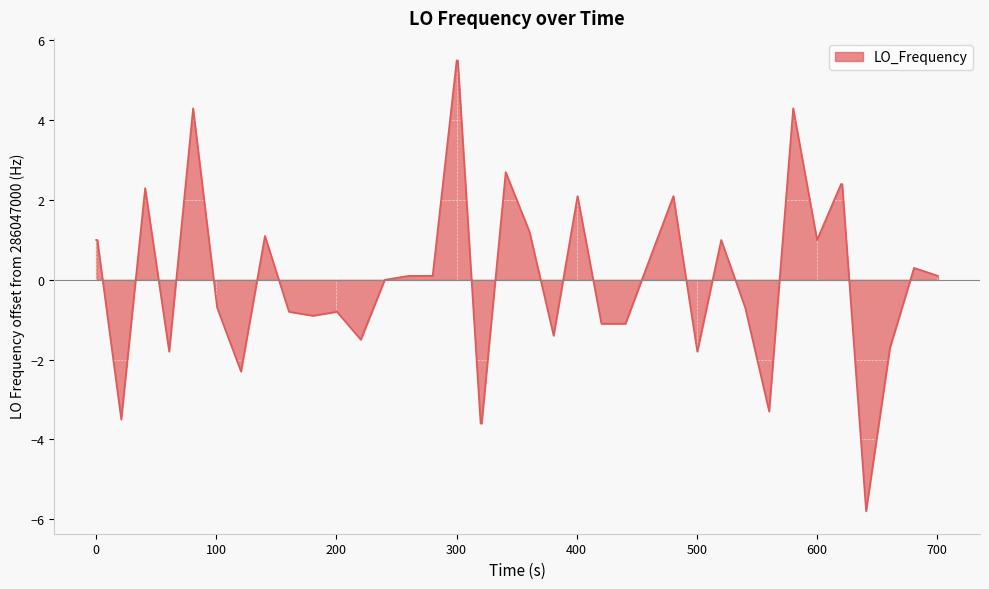

What is the difference between the maximum and minimum values?

11.3